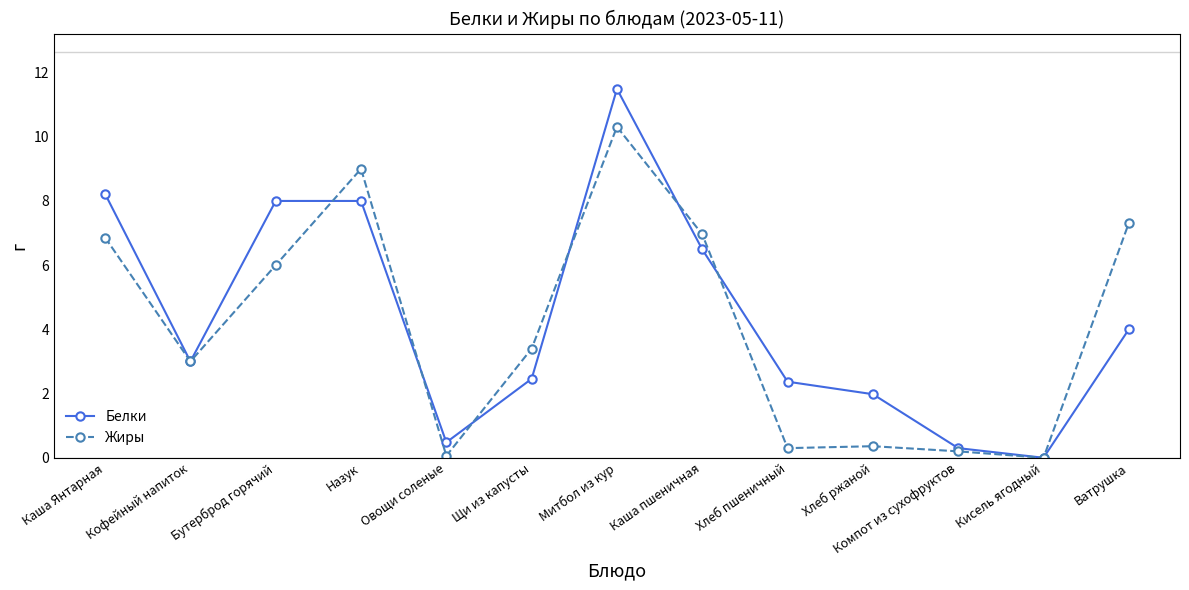

What is the sum of the Белки values at Митбол из кур and Назук?

19.5